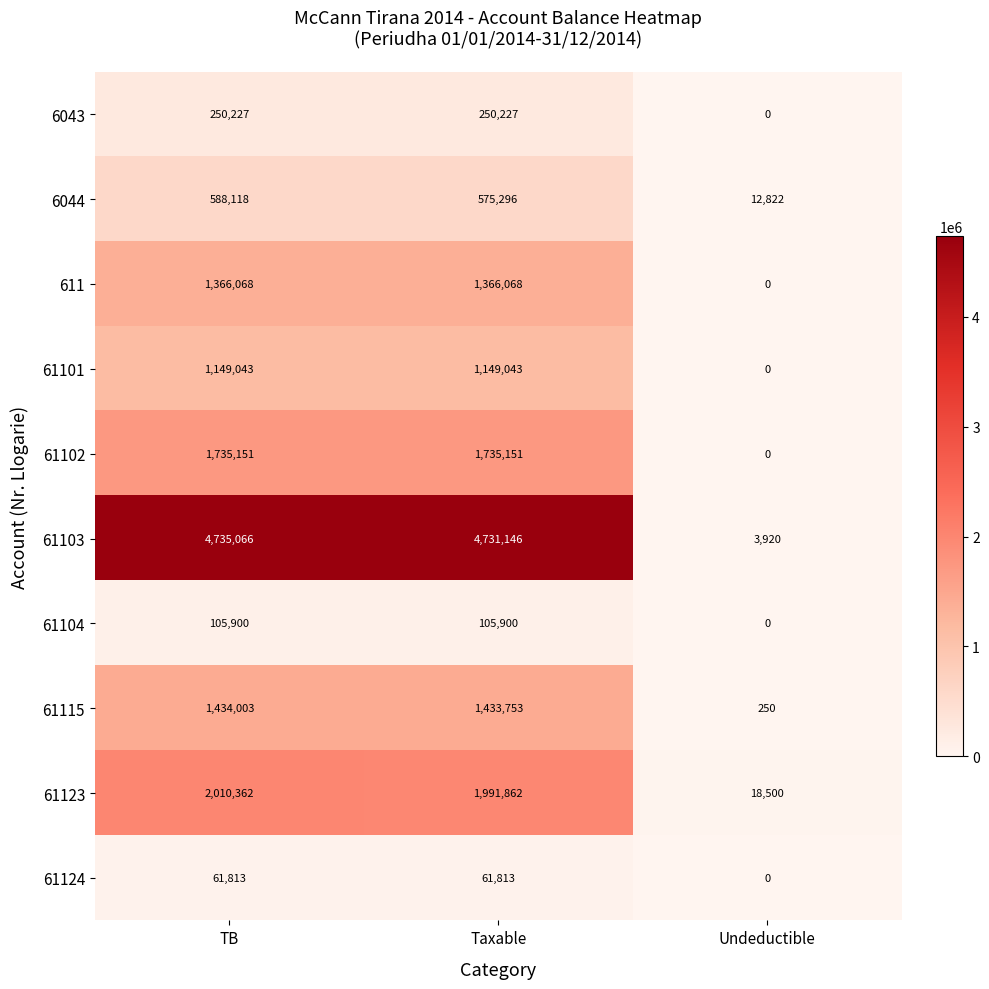

How many series are shown in this chart?

10